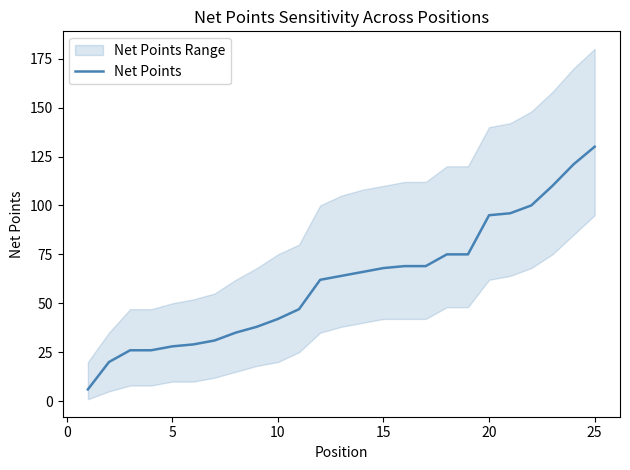

What is the highest value of the Net Points series?

130